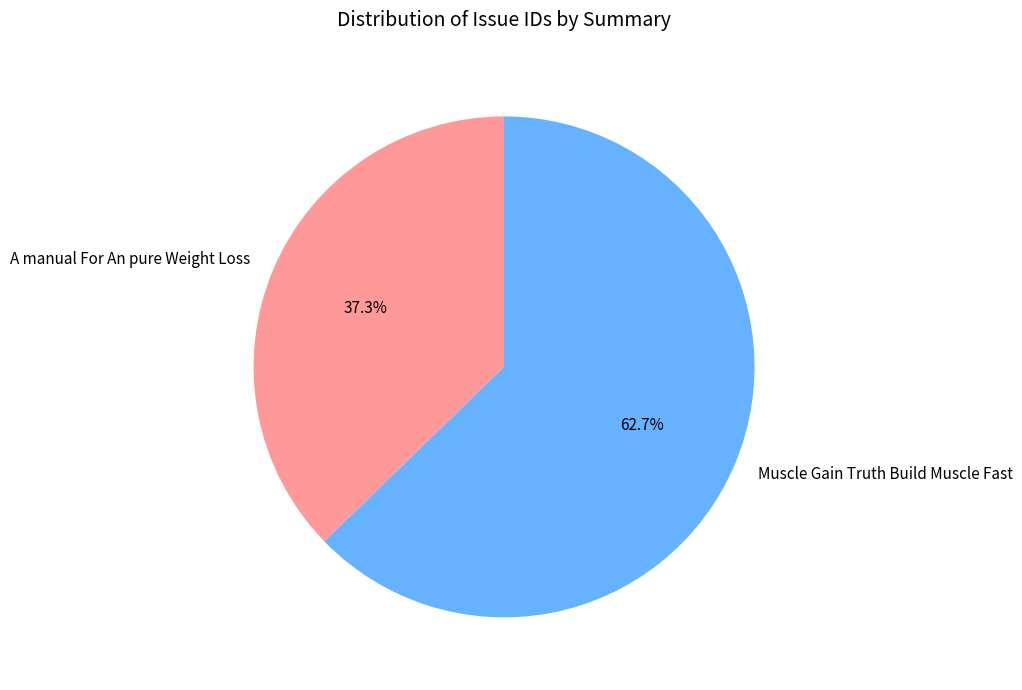

To the nearest percent, what percentage of the pie is Muscle Gain Truth Build Muscle Fast?

63%